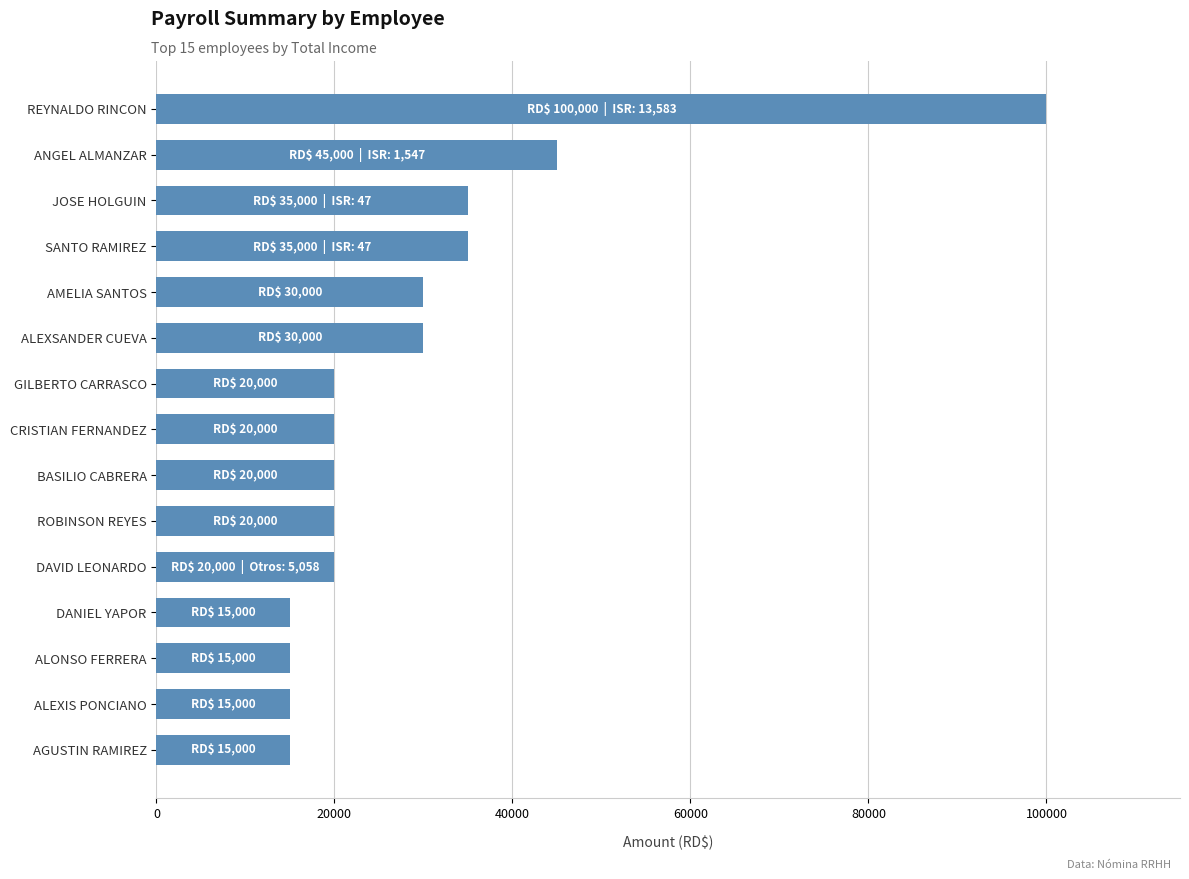

Does the chart contain any negative values?

No